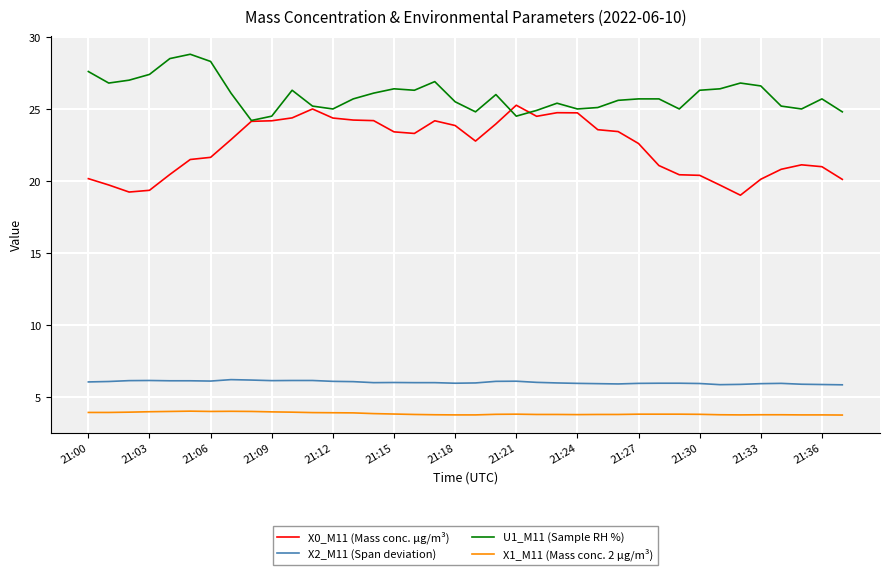

True or false: X1_M11 (Mass conc. 2 μg/m³) and U1_M11 (Sample RH %) intersect in this chart.

False